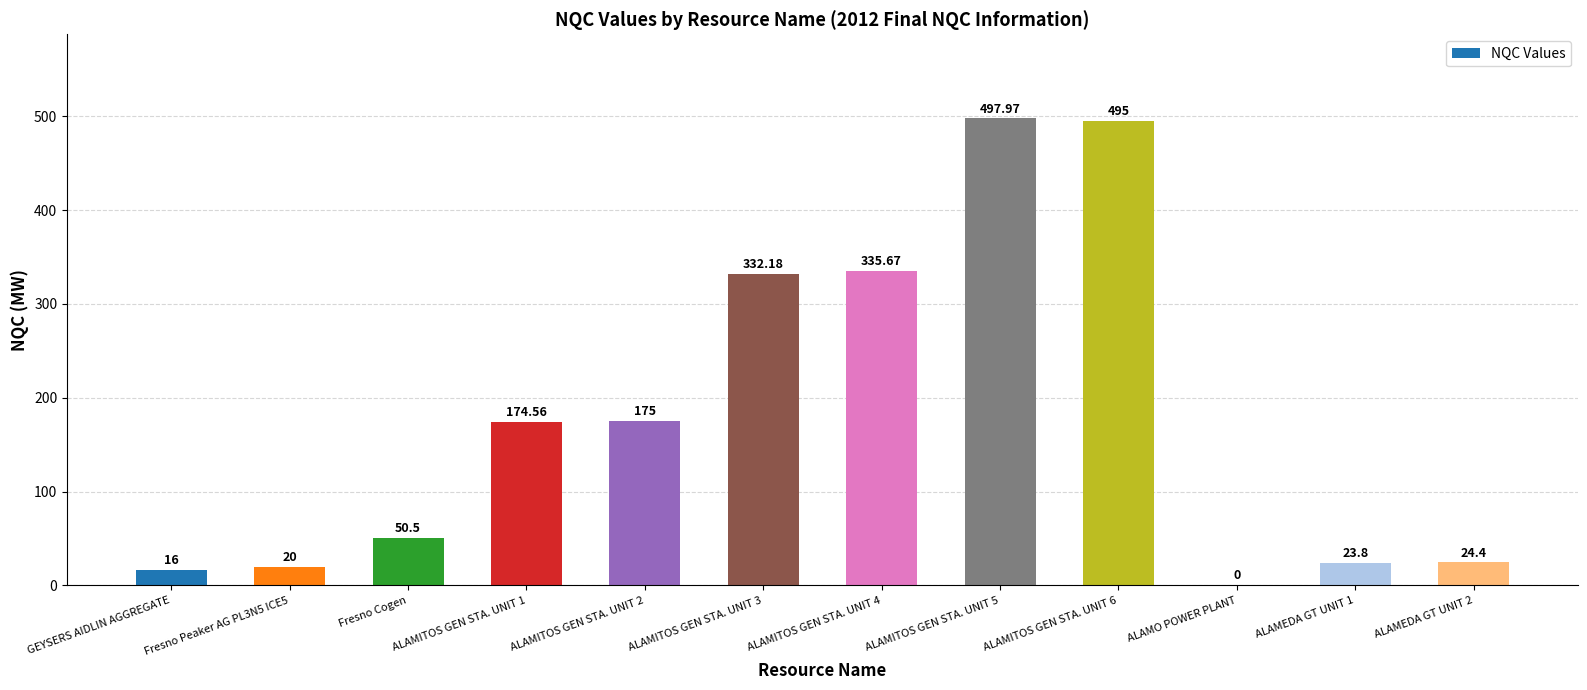

What is the difference between the values at ALAMITOS GEN STA. UNIT 4 and ALAMEDA GT UNIT 1?

311.9